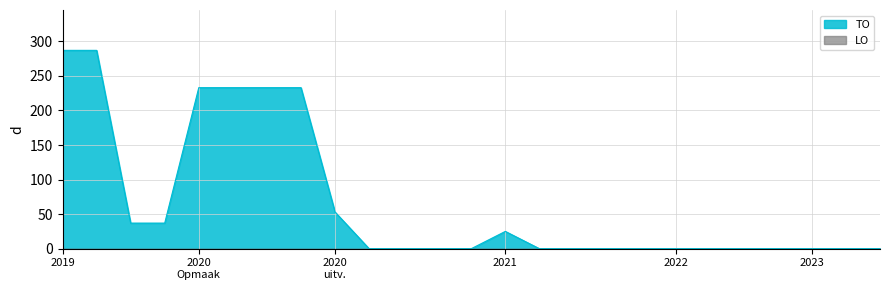

How many lines are shown in the chart?

2